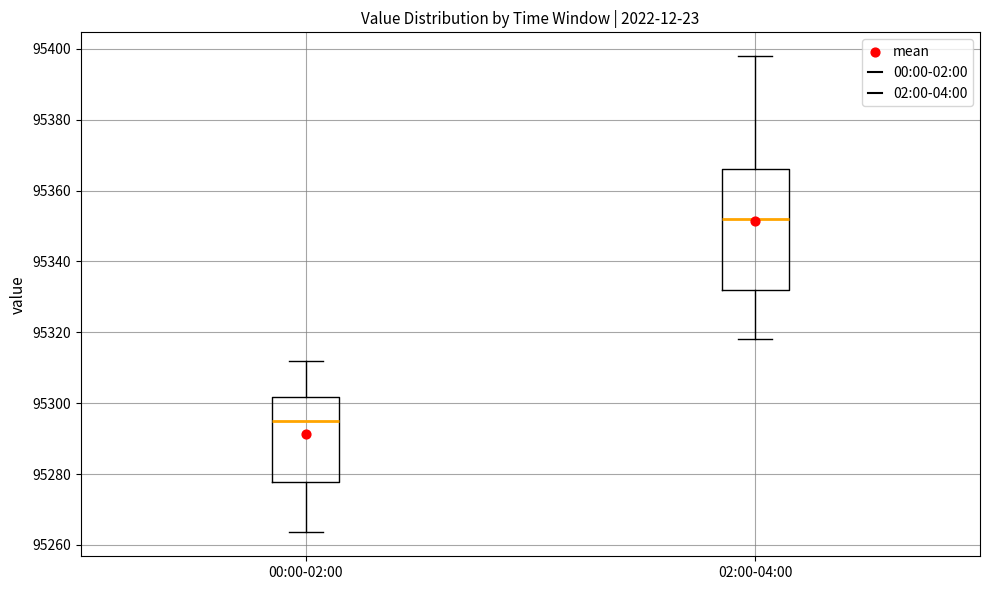

Reading left to right, transcribe this box plot: for each box, give where its median line is, the range the box spans, and where its two whiskers end, as read against the y-axis. The values are not printed on the chart, so give them approximately, as read against the axis.

00:00-02:00: median 95294, box 95278 to 95302, whiskers 95264 to 95312
02:00-04:00: median 95352, box 95332 to 95366, whiskers 95318 to 95398